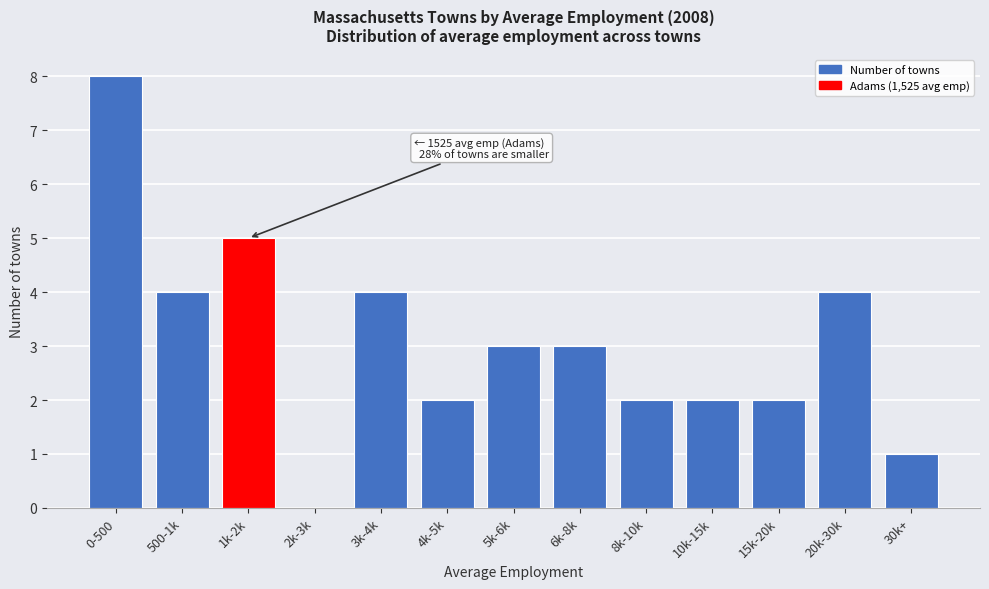

Reading left to right, transcribe all the data shown in this chart.

0-500=8	500-1k=4	1k-2k=5	2k-3k=0	3k-4k=4	4k-5k=2	5k-6k=3	6k-8k=3	8k-10k=2	10k-15k=2	15k-20k=2	20k-30k=4	30k+=1